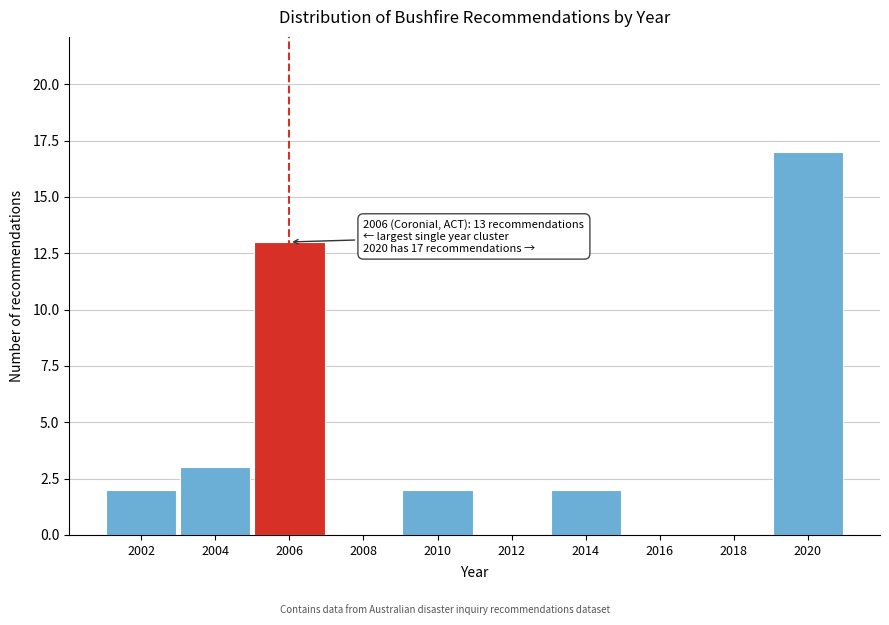

Reading left to right, extract all data points from this chart.

2002=2	2004=3	2006=13	2008=0	2010=2	2012=0	2014=2	2016=0	2018=0	2020=17